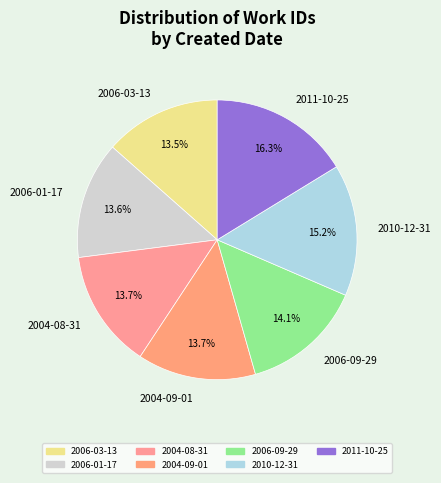

To the nearest percent, what percentage of the pie is 2006-09-29?

14%